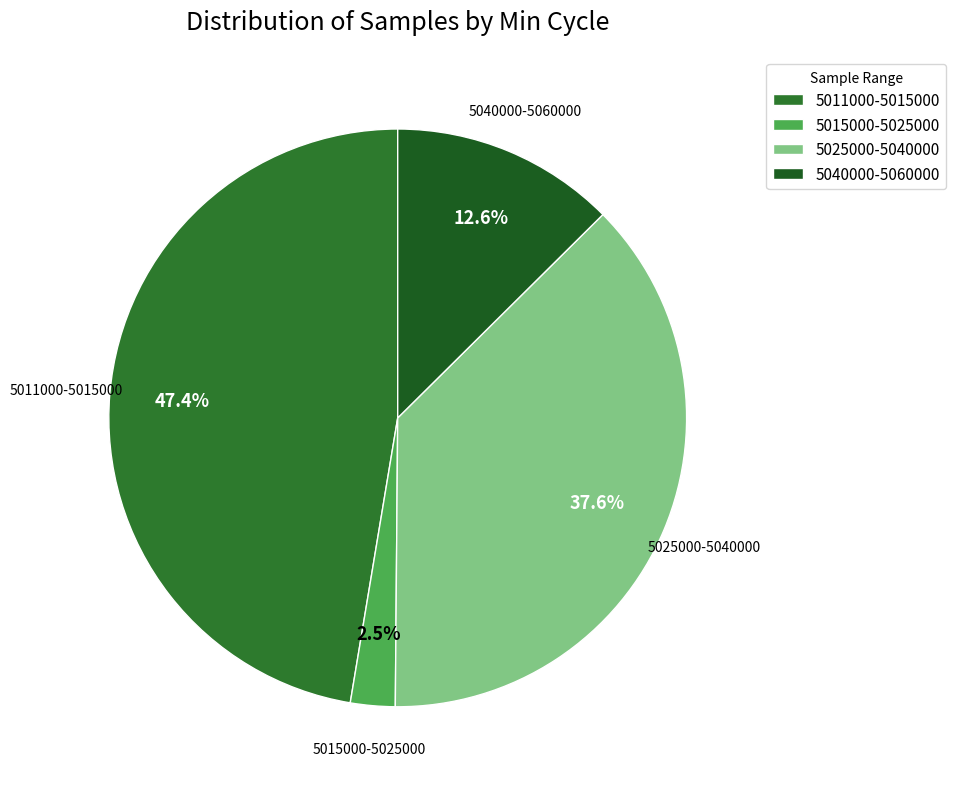

Does any single category account for the majority?

No